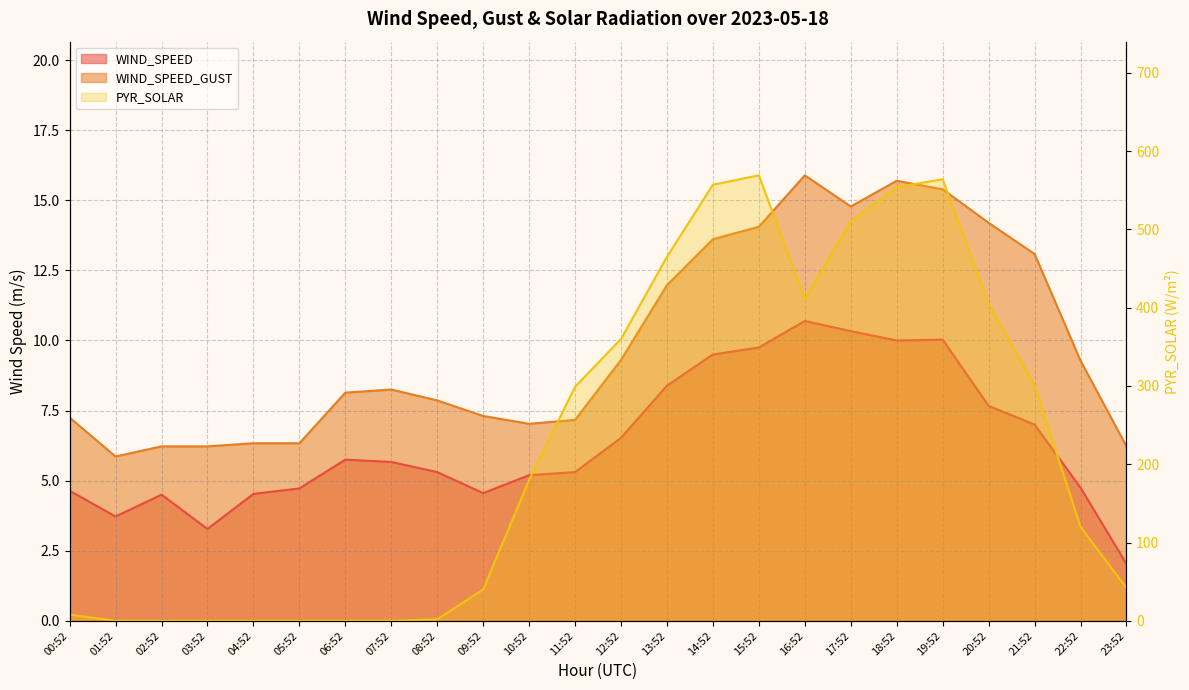

Where is the first local minimum for PYR_SOLAR?

16:52